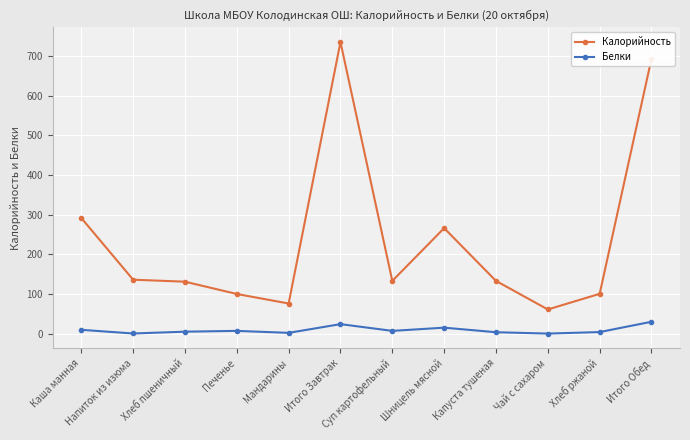

True or false: Белки has more than 1 points higher than both neighbors.

True